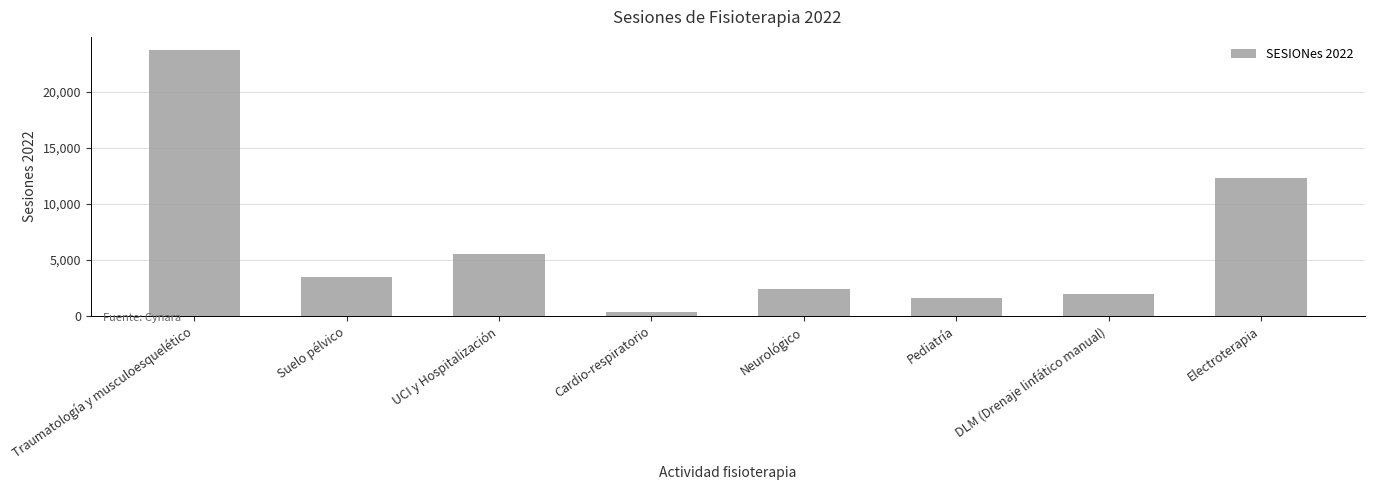

What is the difference between the second highest and second lowest values?

10748